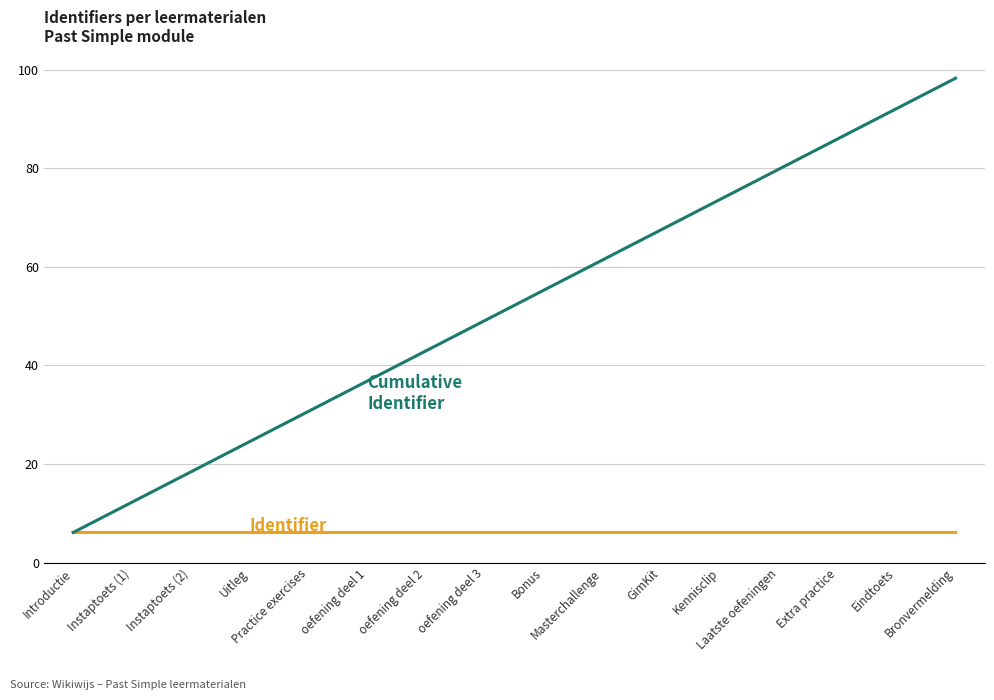

What is the maximum value shown in the chart?

98.2